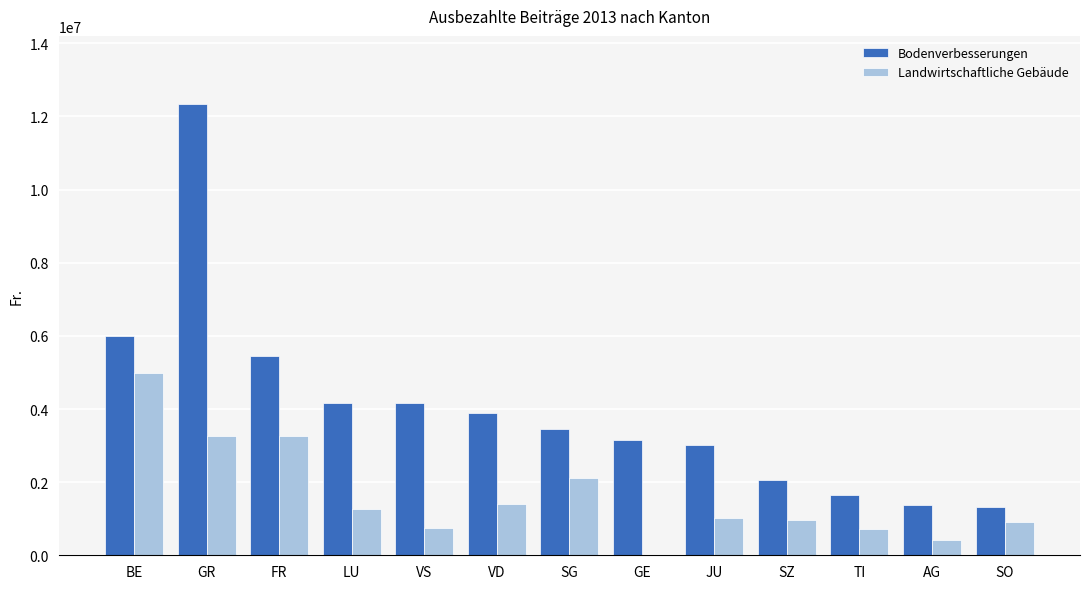

True or false: Landwirtschaftliche Gebäude has a value of -1749436 at GE.

False